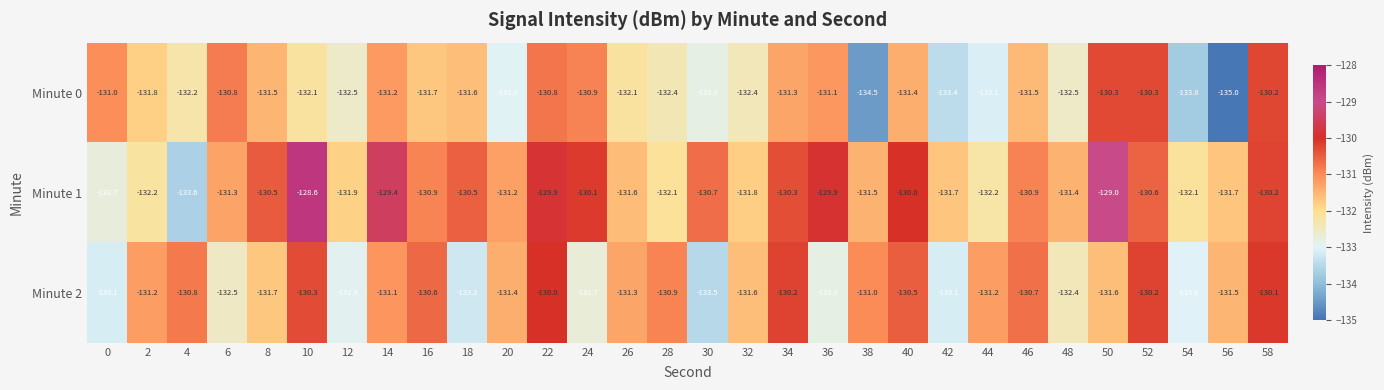

List the series in order of their overall mean, lowest first.

Minute 0, Minute 2, Minute 1